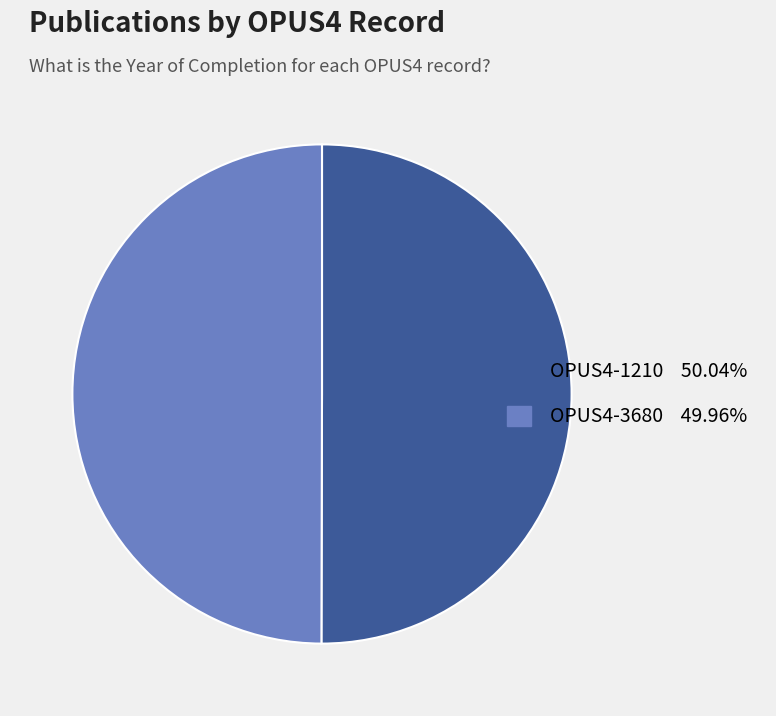

What is the ratio of the value at OPUS4-1210 to the value at OPUS4-3680?

1.0